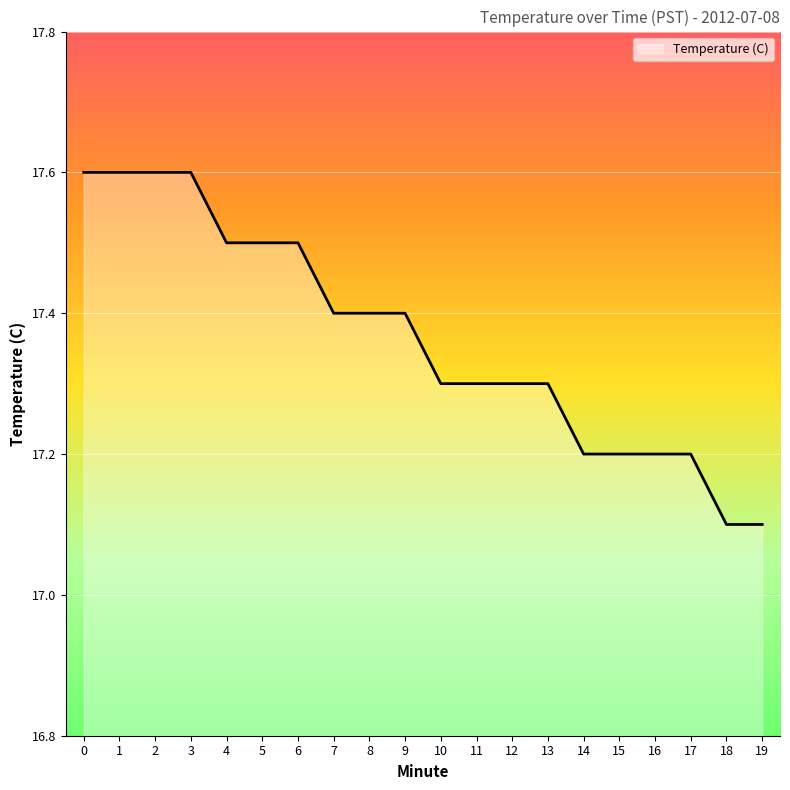

How many values are between 17 and 18?

20